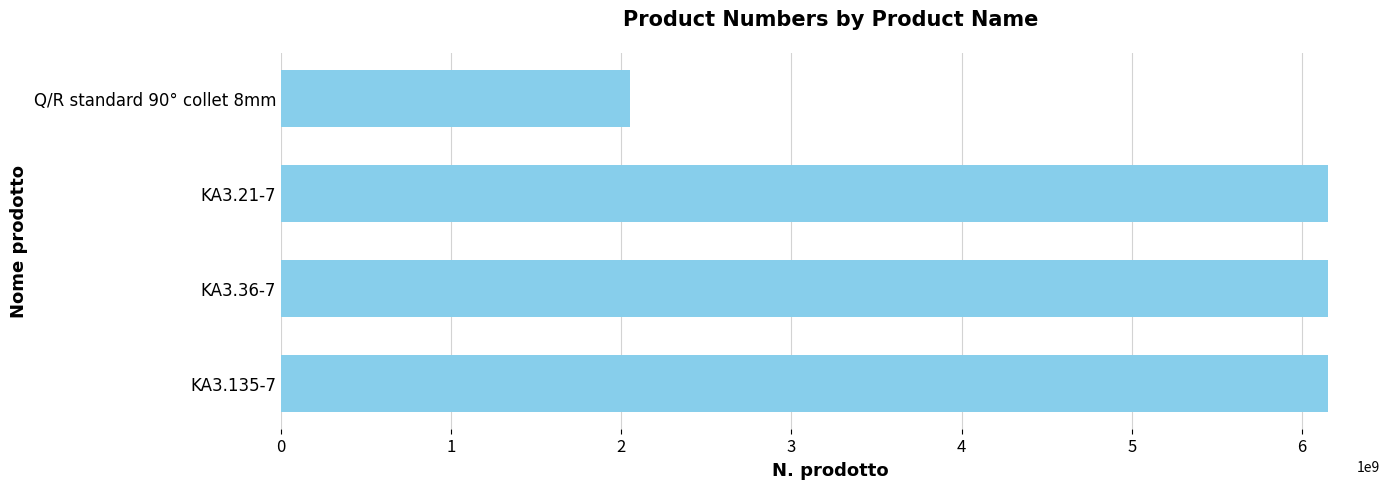

Between Q/R standard 90° collet 8mm and KA3.135-7, which is larger?

KA3.135-7